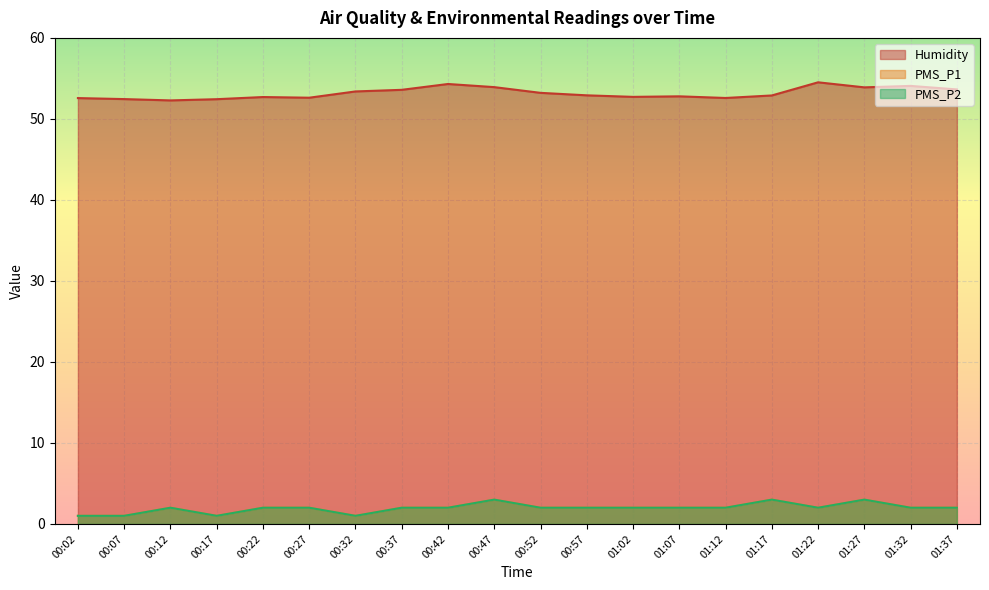

What is the highest value of the PMS_P2 series?

3.0